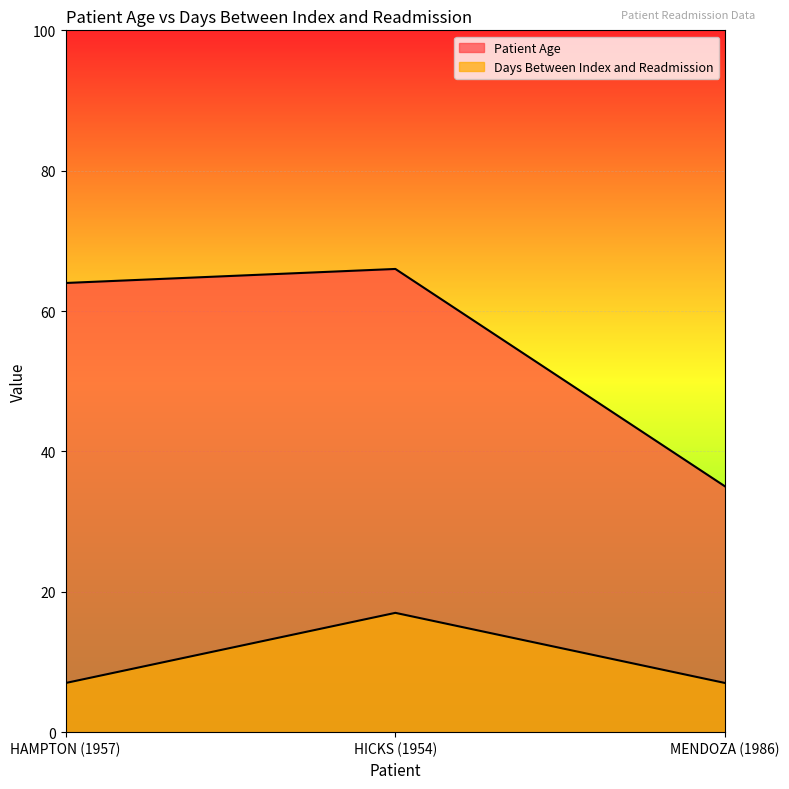

Which series has the widest spread of values?

Patient Age